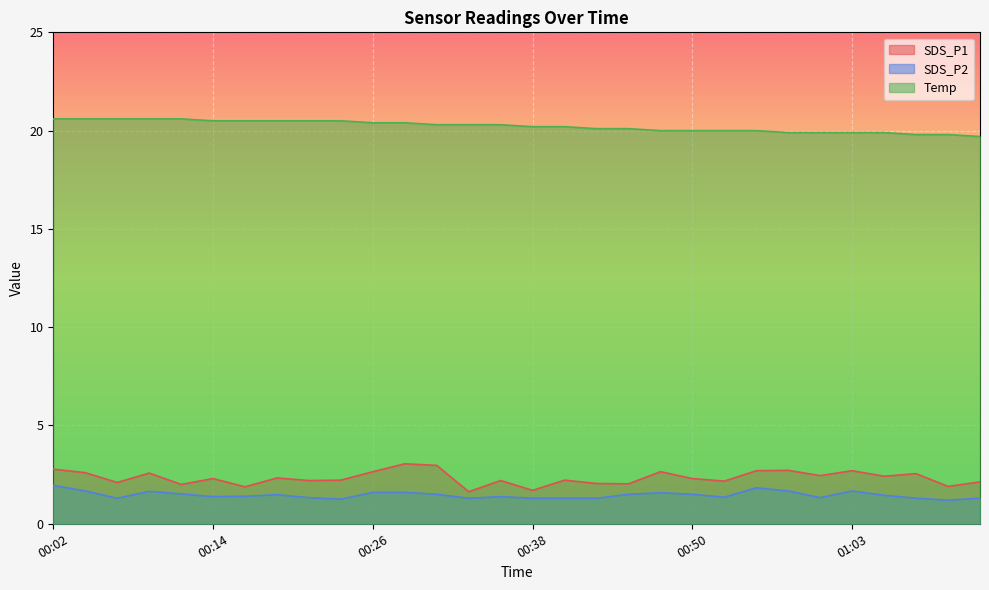

What is the total value across all series at 00:58?

24.3